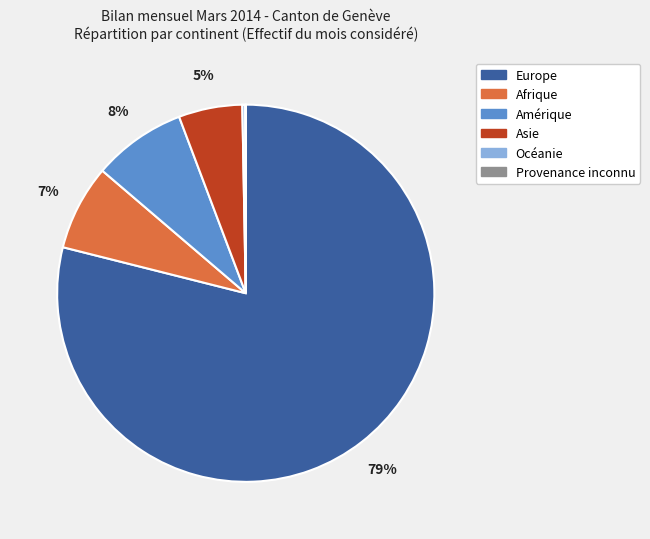

What is the largest slice in the pie chart?

Europe